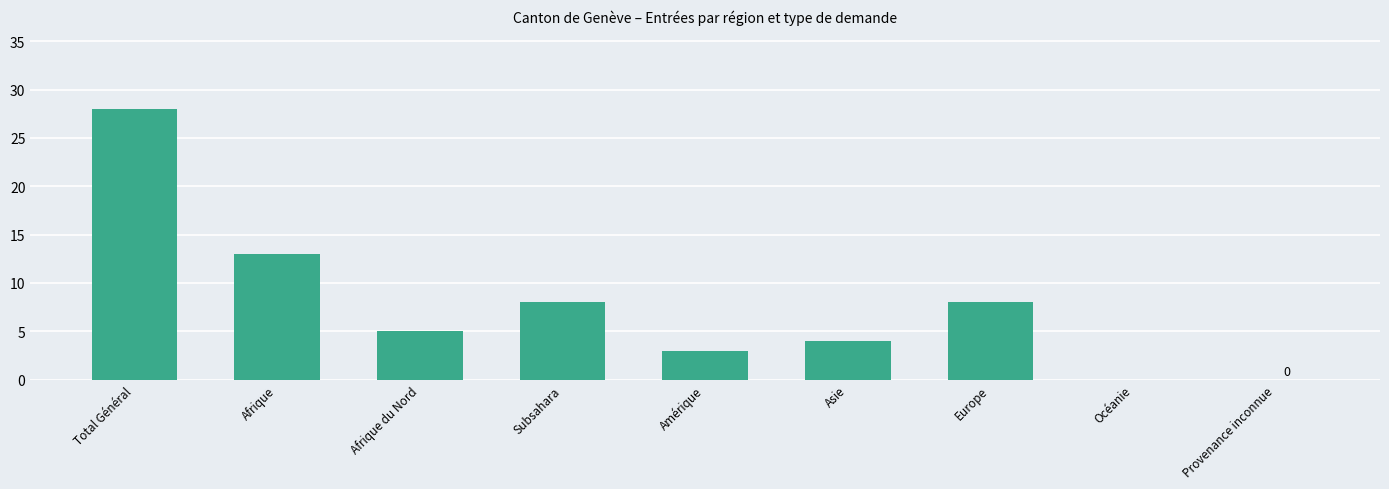

What is the ratio of the value at Amérique to the value at Total Général?

0.1